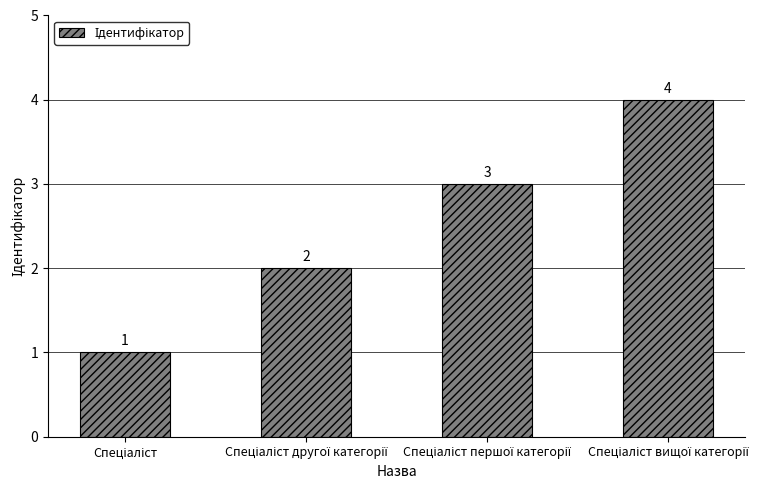

Count the values in the range 2 to 4.

3